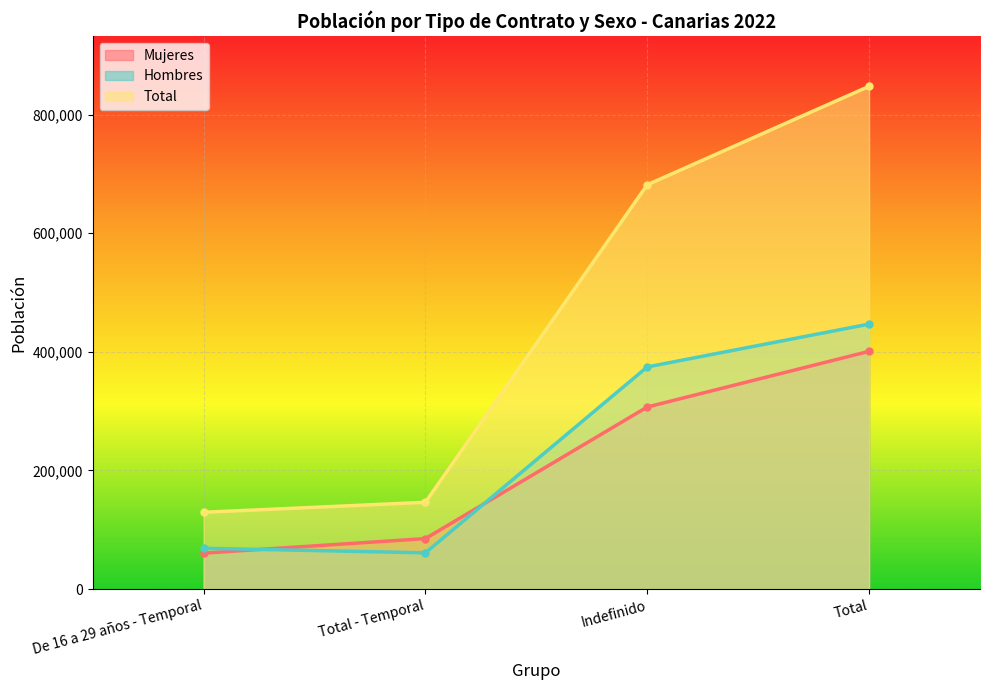

Is the value of Total at De 16 a 29 años - Temporal greater than the value of Mujeres at Total?

No